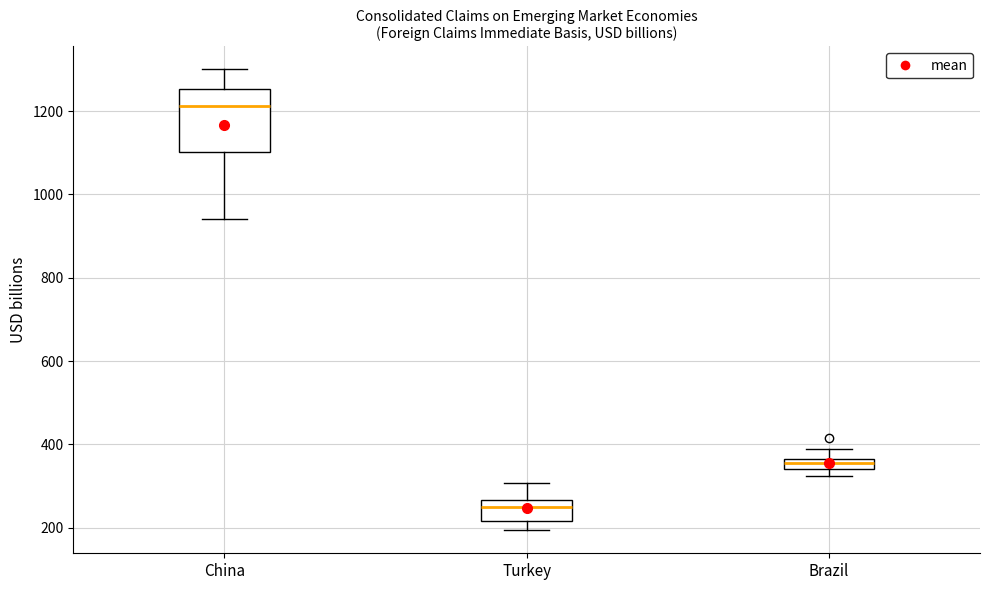

Which box has the lowest median line?

Turkey